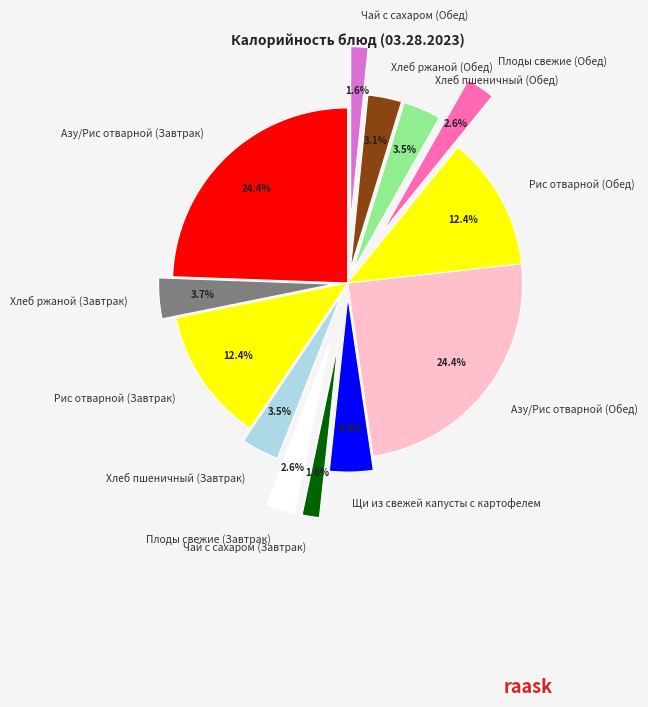

To the nearest percent, what is the combined percentage of Рис отварной (Завтрак) and Чай с сахаром (Завтрак)?

14%